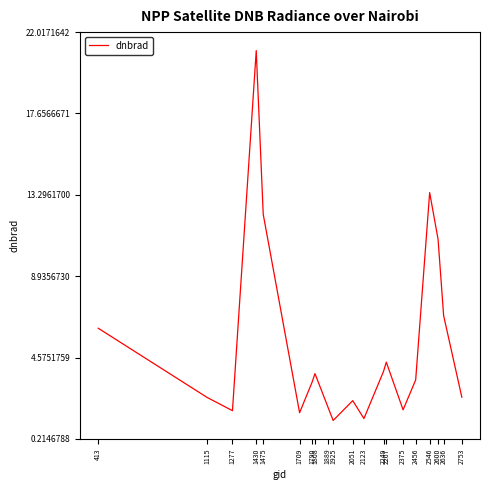

What is the sum of all values?

105.9